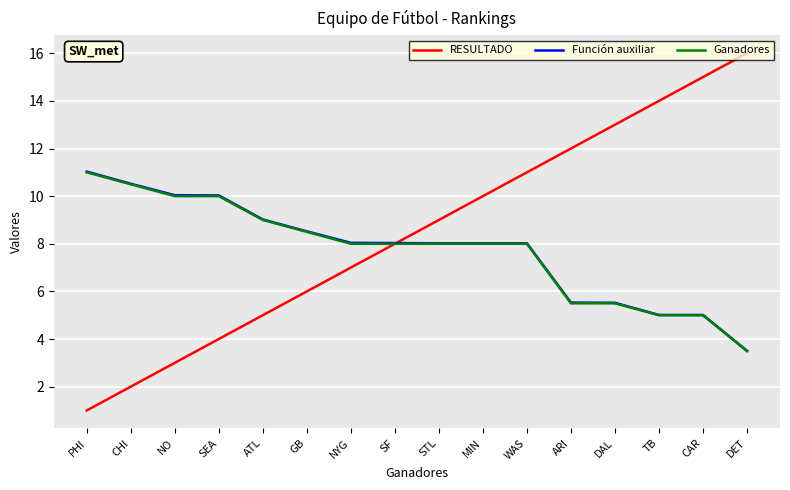

What is the lowest value of the RESULTADO series?

1.0